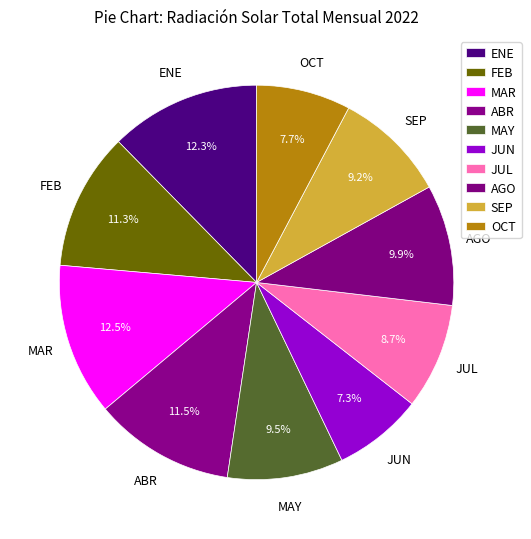

To the nearest percent, what is the combined percentage of MAY and JUN?

17%